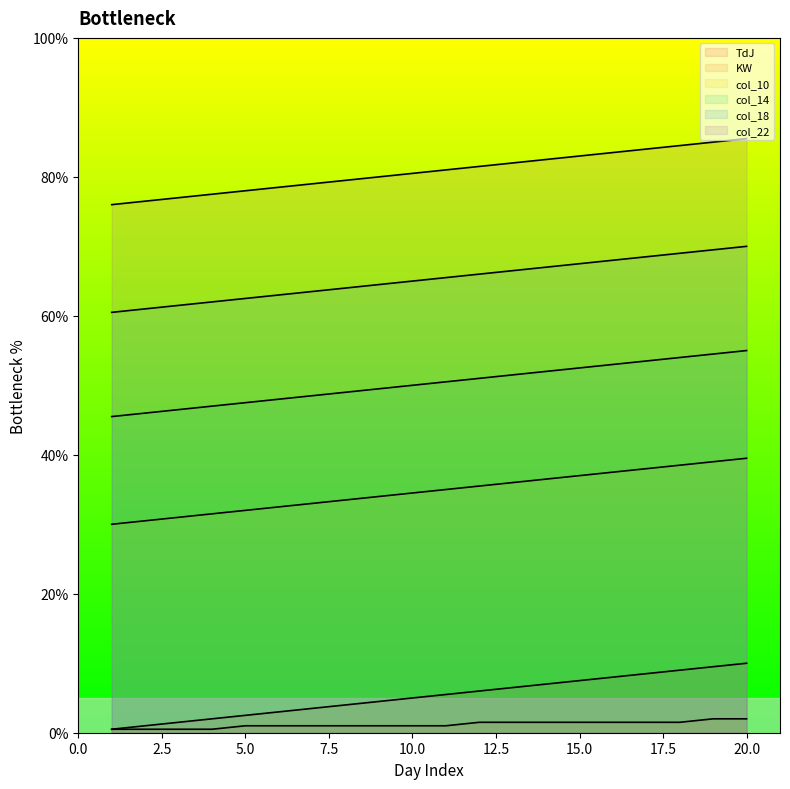

What is the average value of the TdJ series?

5.2